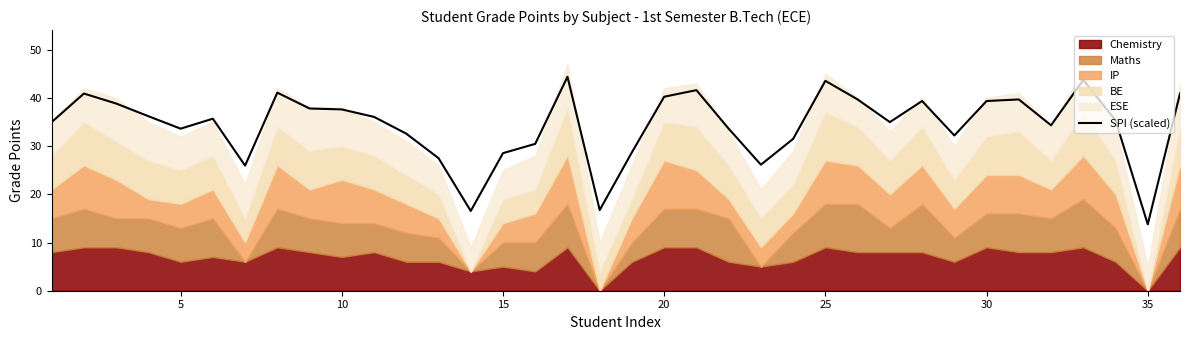

Reading right to left, transcribe all the data shown in this chart.

40.9	13.8	35.3	43.7	34.3	39.7	39.3	32.2	39.3	35.0	39.7	43.5	31.5	26.1	33.6	41.6	40.2	28.7	16.7	44.4	30.5	28.5	16.5	27.5	32.6	36.0	37.6	37.8	41.1	25.9	35.7	33.6	36.2	38.8	40.9	35.0